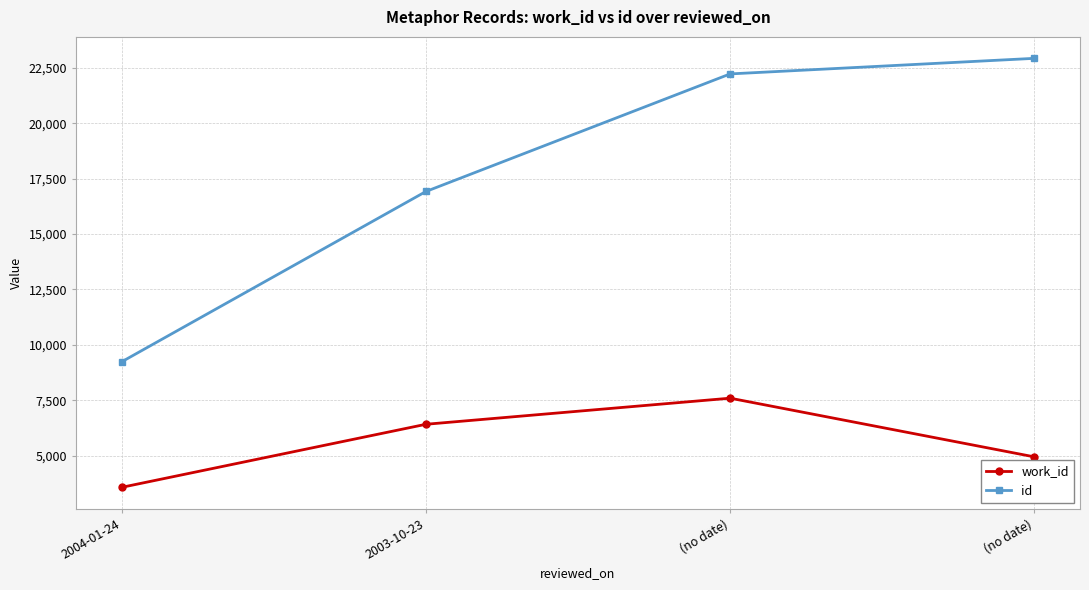

At which category is the sum across all series the highest?

(no date)